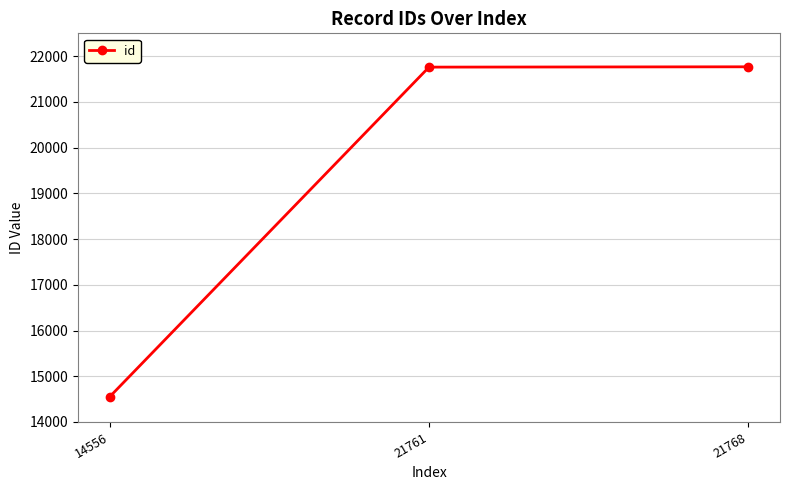

The chart shows a value of 3033 at 14556. True or false?

False